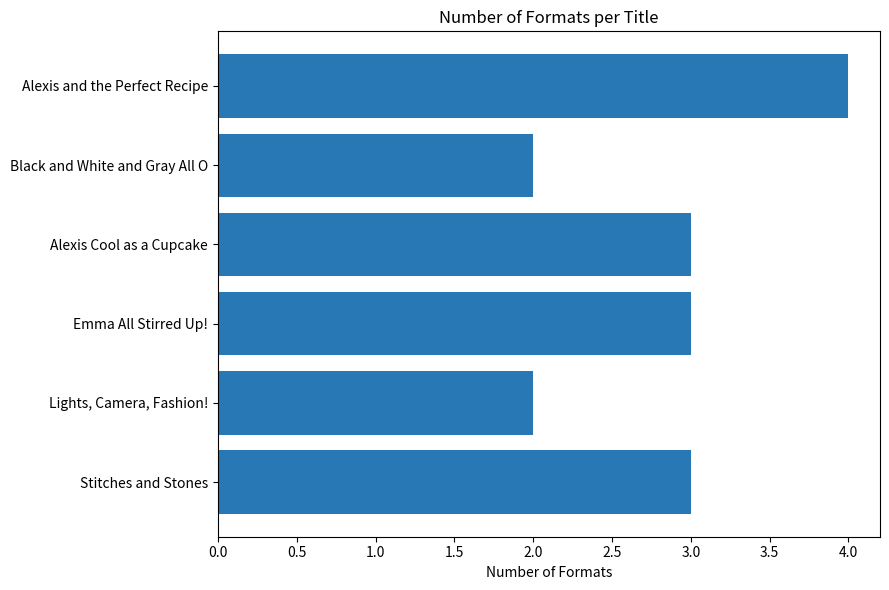

True or false: the data shows 3 at Emma All Stirred Up!.

True